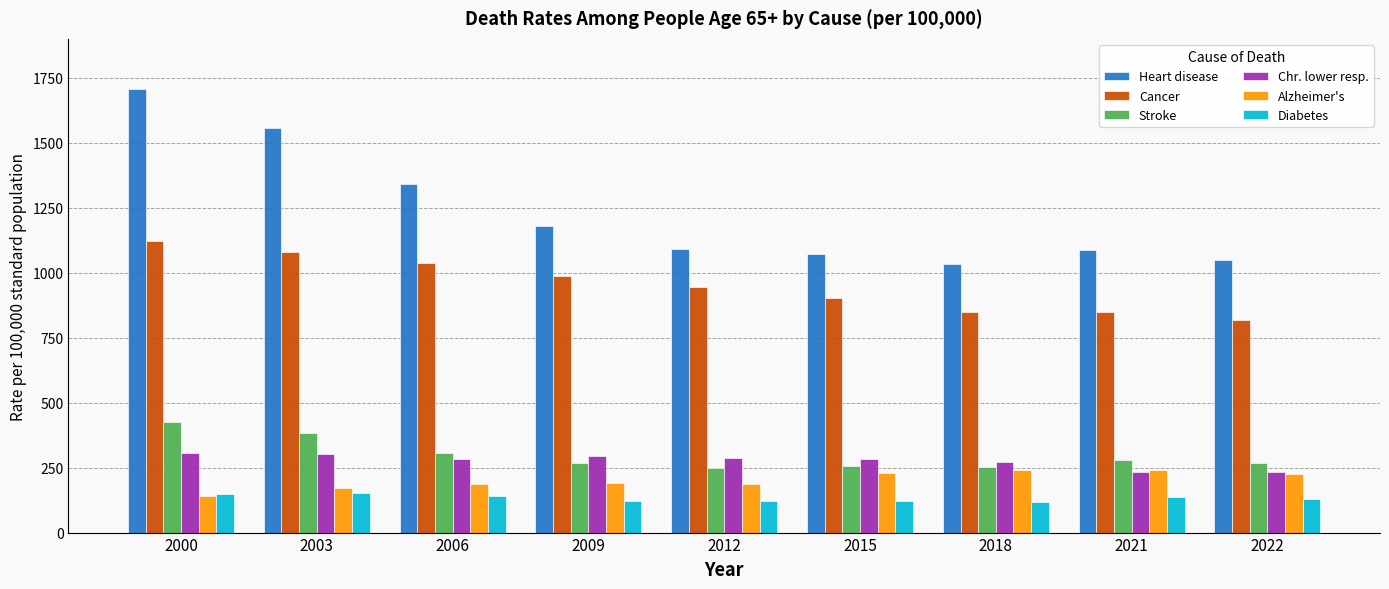

What is the total value across all series at 2009?

3045.0